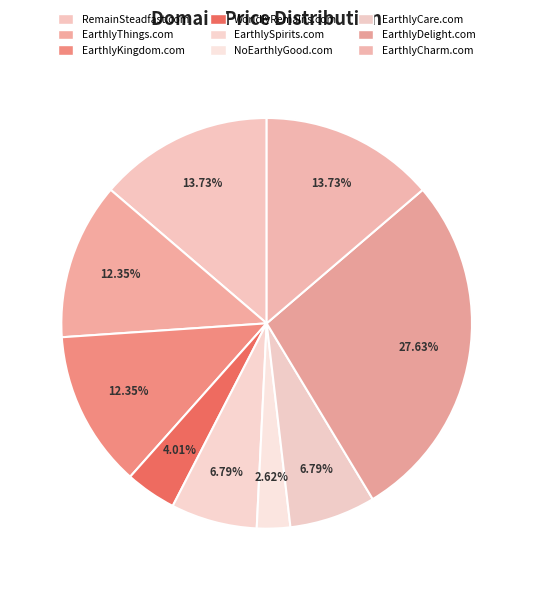

Which has a higher value, EarthlyCare.com or RemainSteadfast.com?

RemainSteadfast.com